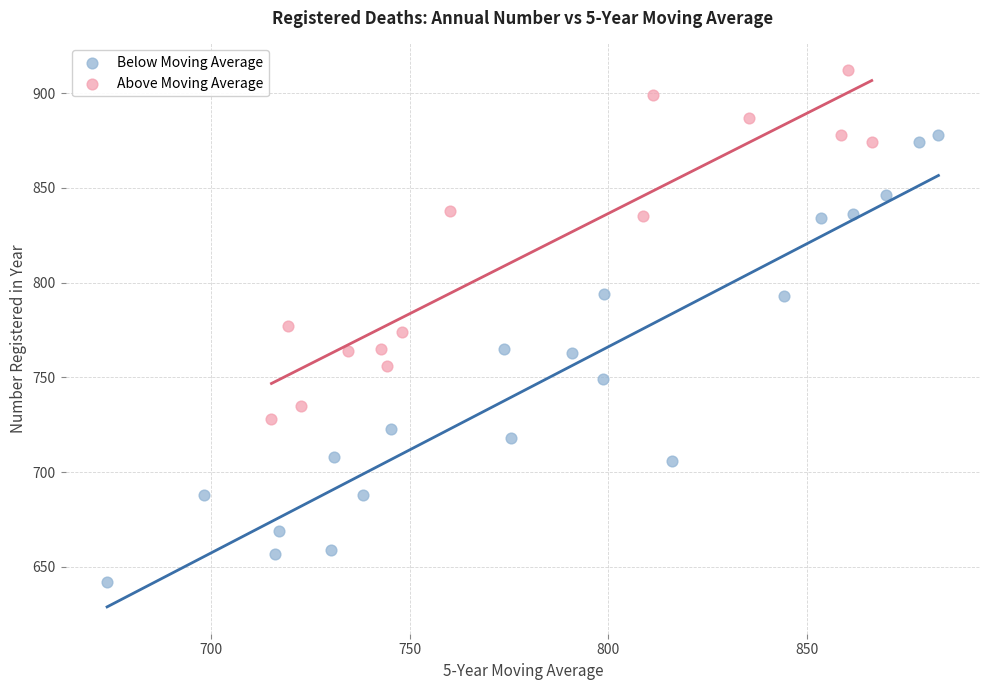

Which series has the widest spread of Y values?

Below Moving Average